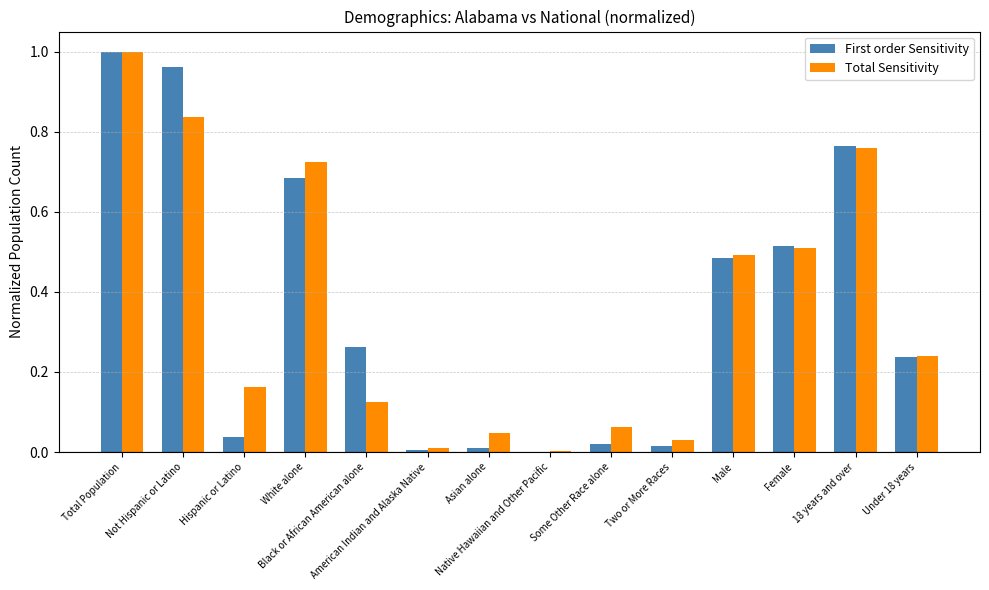

Are the bars grouped side by side (vs. stacked)?

Yes